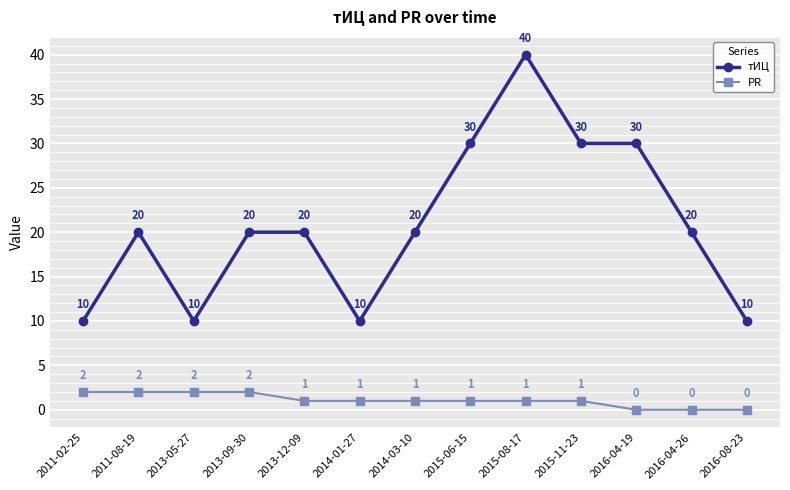

Is it true that тИЦ equals 30 at 2016-04-19?

True